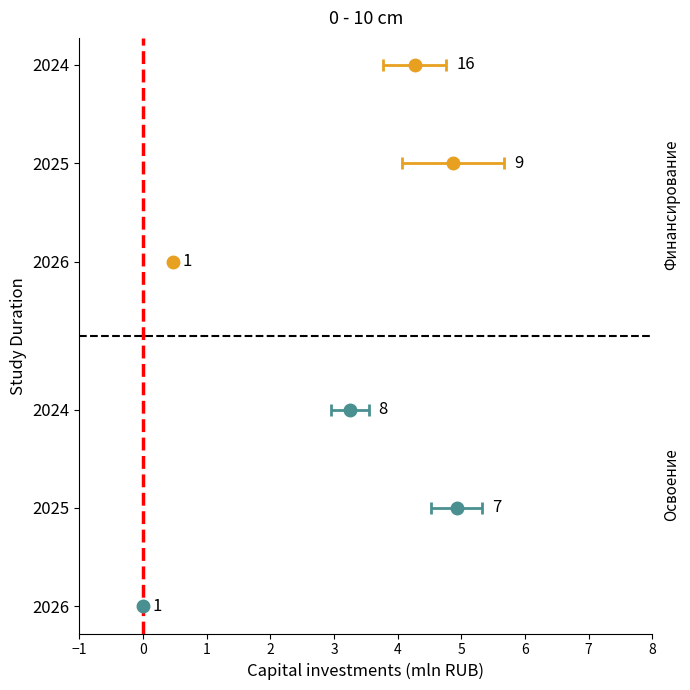

Which category has the highest value in the Финансирование (план) series?

2025